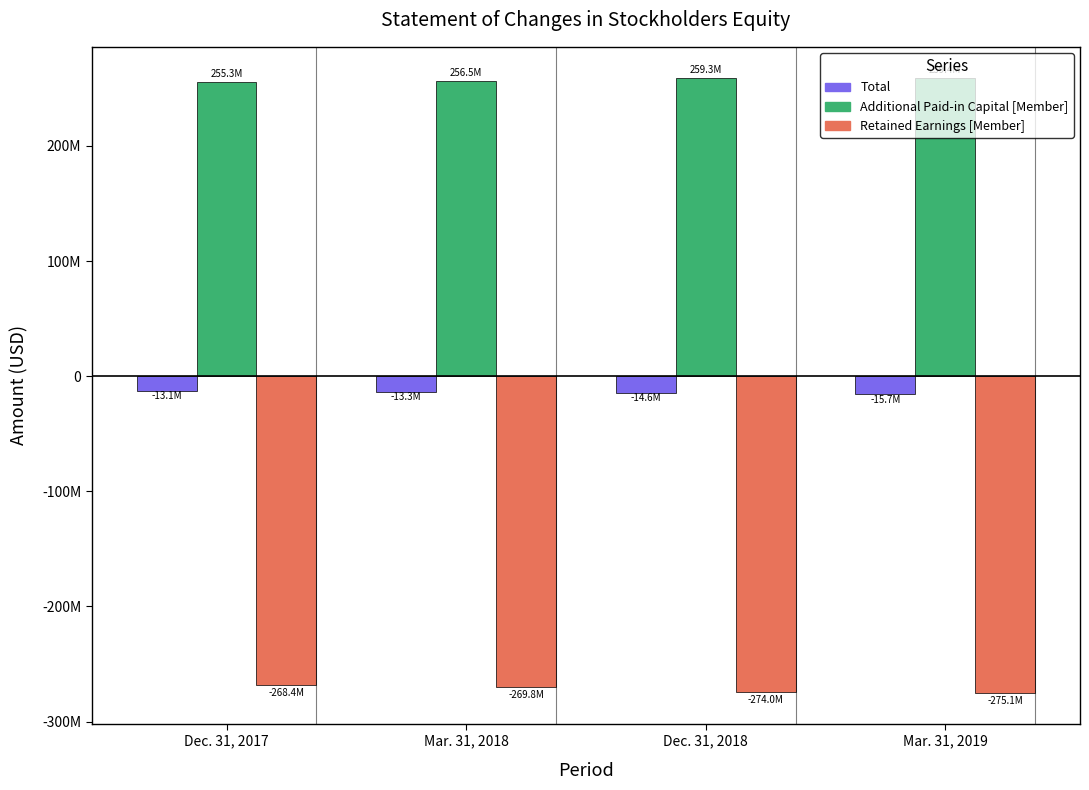

At which label is Total closest to -14414692?

Dec. 31, 2018